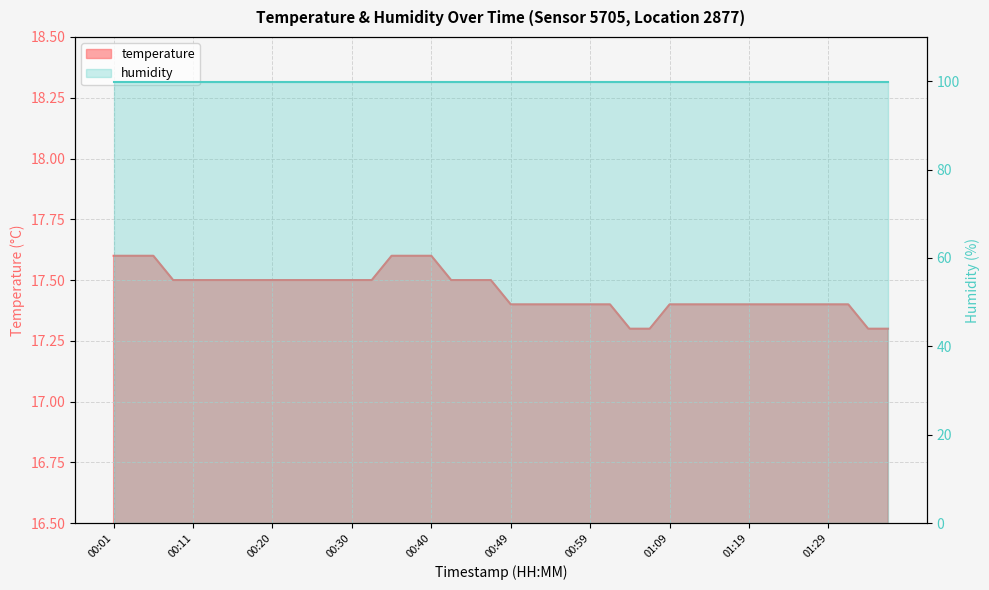

What is the average value?

17.5